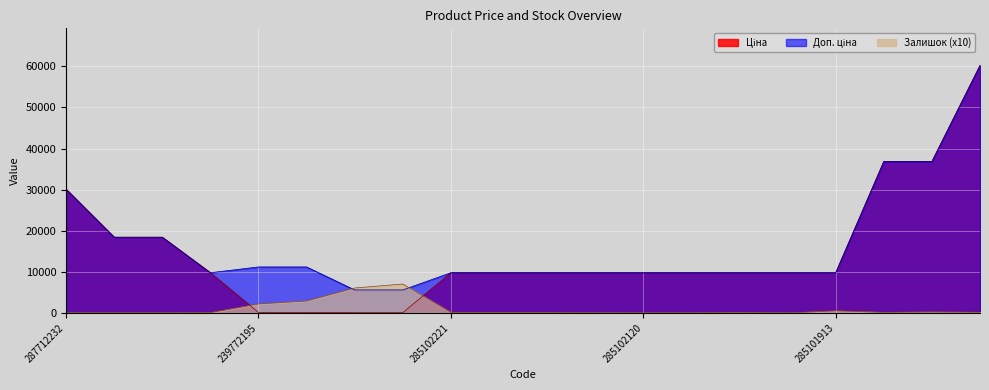

Which series has the largest range (max minus min)?

Ціна